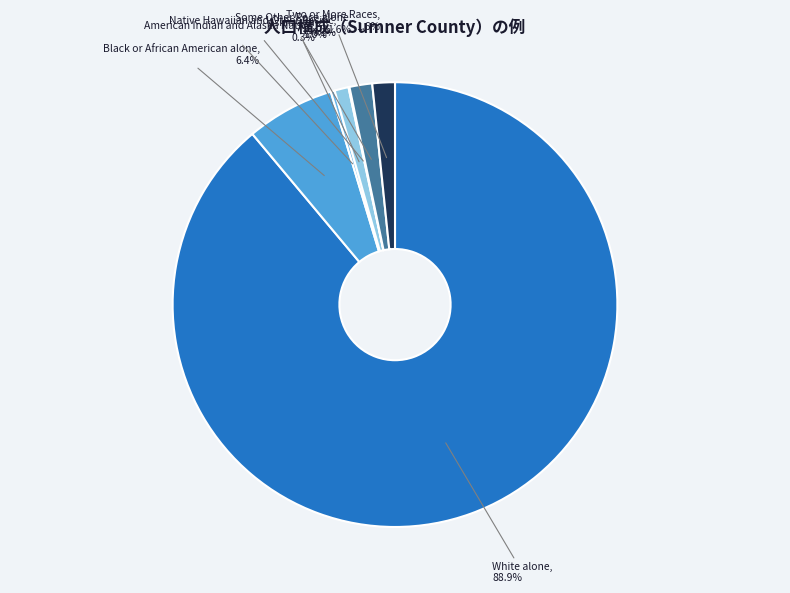

How many slices are in this pie chart?

7